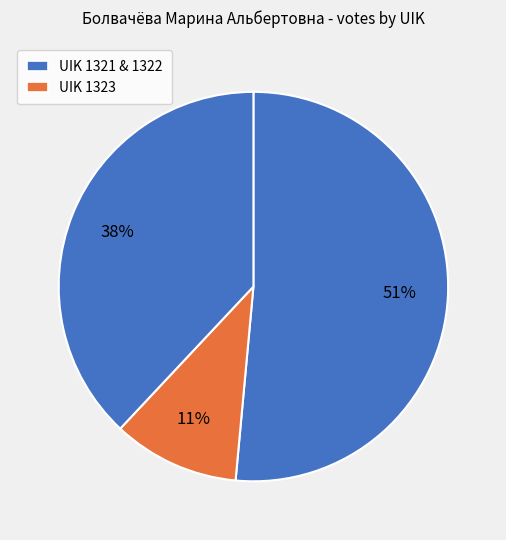

How many slices are in this pie chart?

3